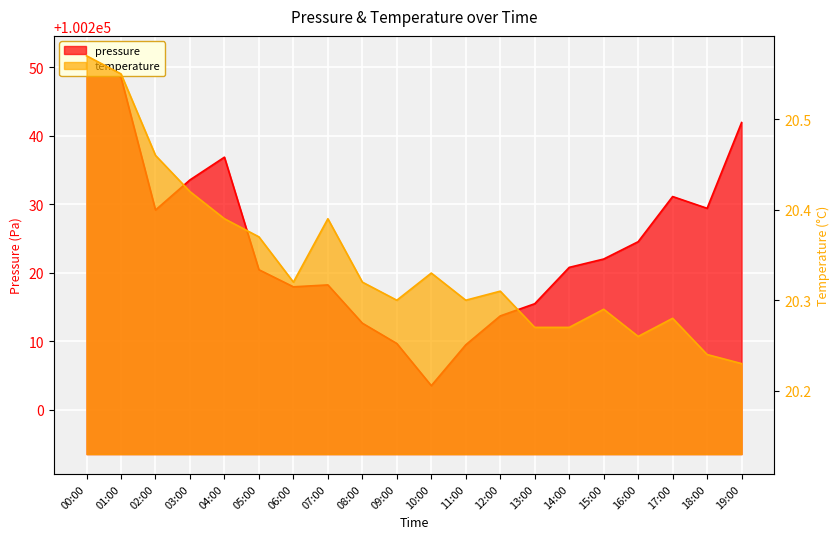

What is the sum of all pressure values?

2004490.6